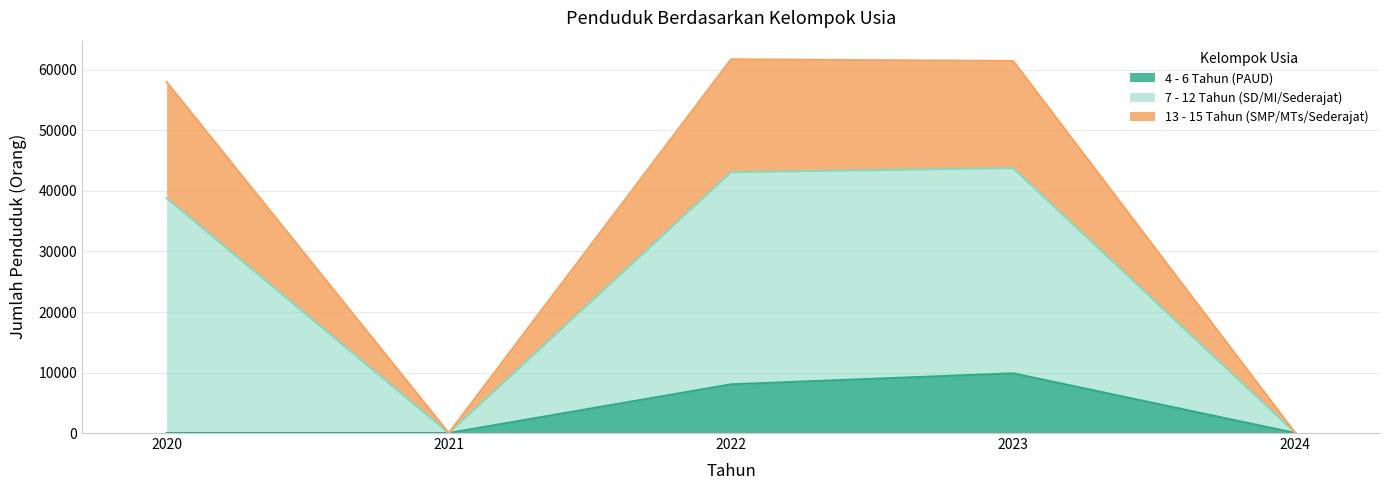

Rank the series by their average value, from highest to lowest.

7 - 12 Tahun (SD/MI/Sederajat), 13 - 15 Tahun (SMP/MTs/Sederajat), 4 - 6 Tahun (PAUD)